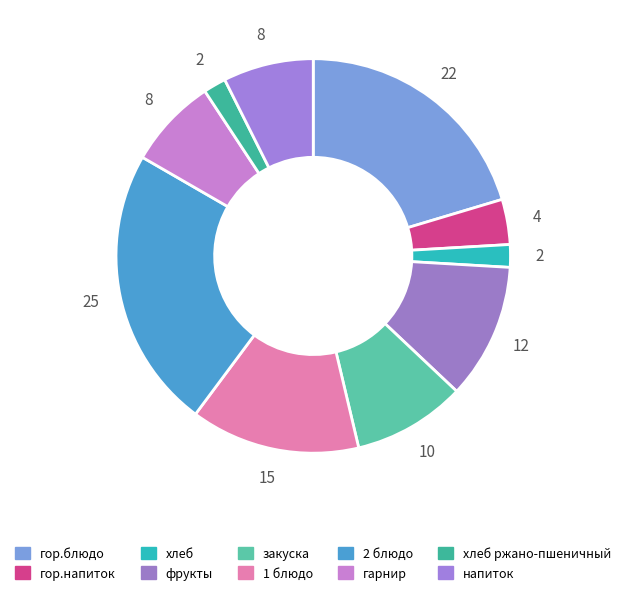

What is the largest slice in the pie chart?

2 блюдо